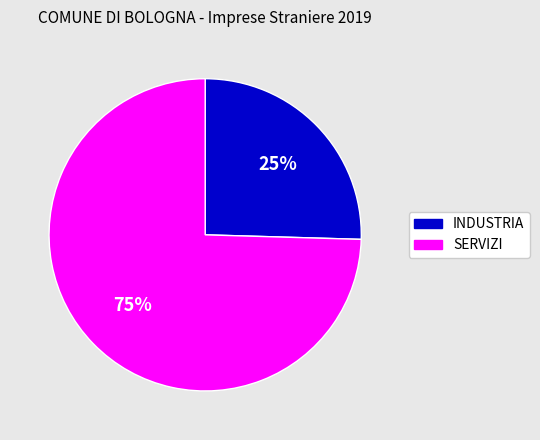

To the nearest percent, what is the average slice percentage?

50%